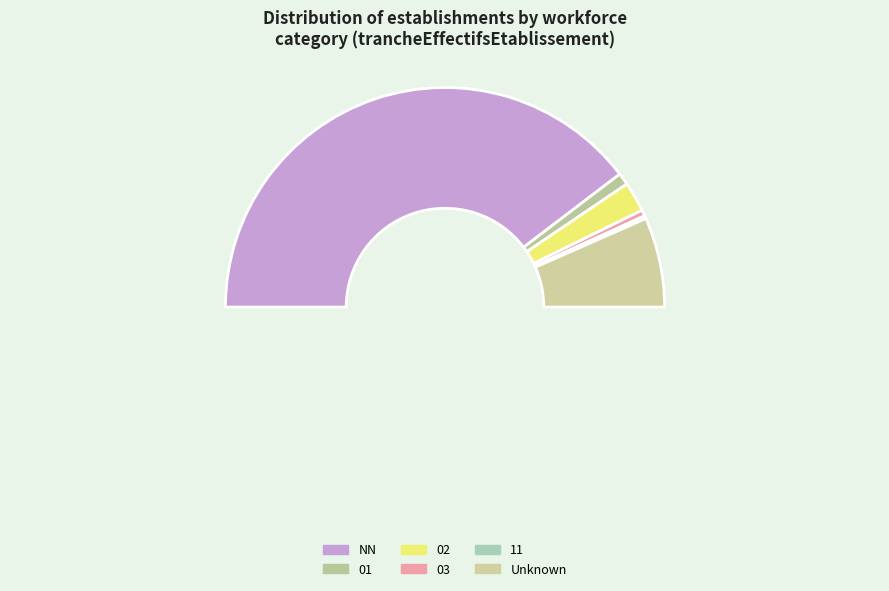

Which slice is the smallest?

11